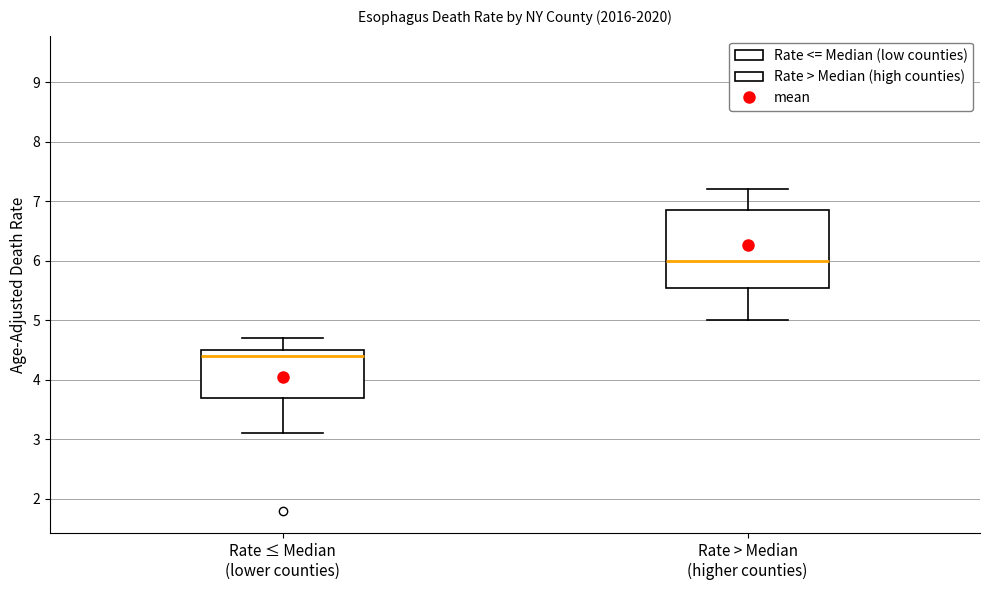

Which box's median line is the lowest?

Rate ≤ Median (lower counties)